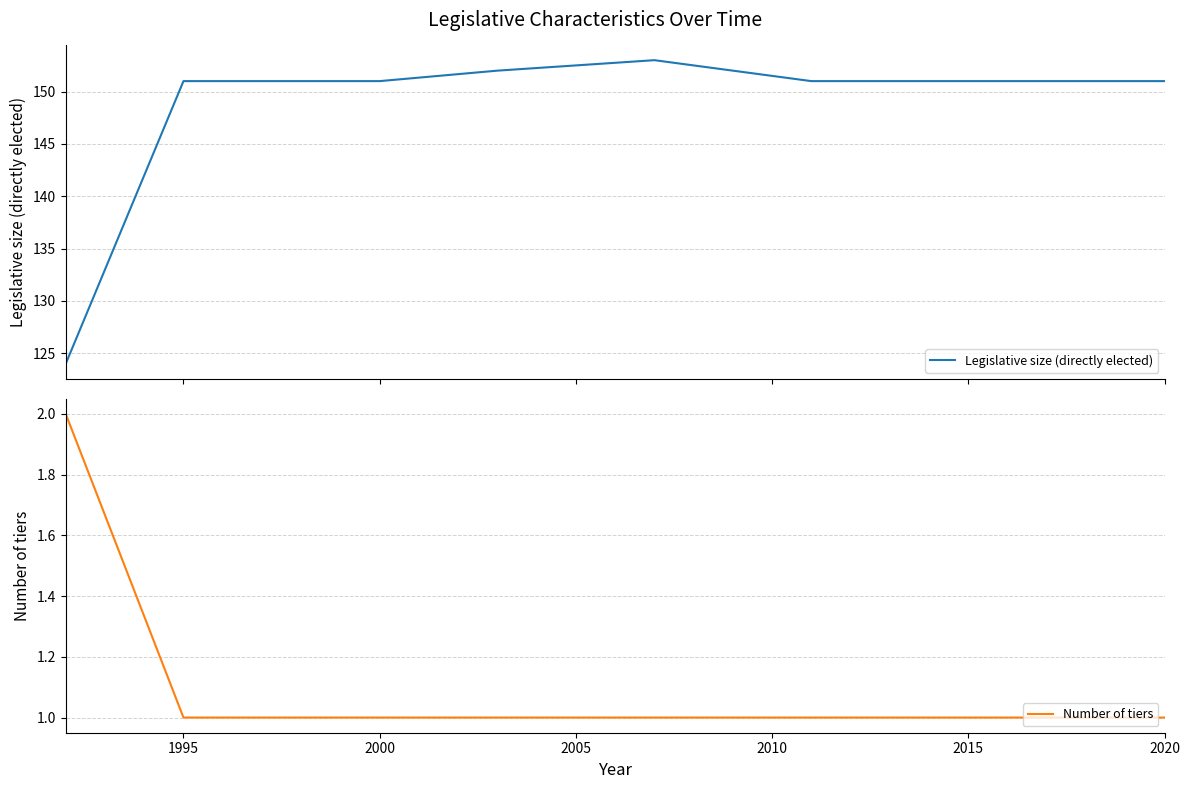

Is it true that Number of tiers equals 1 at 2015?

True